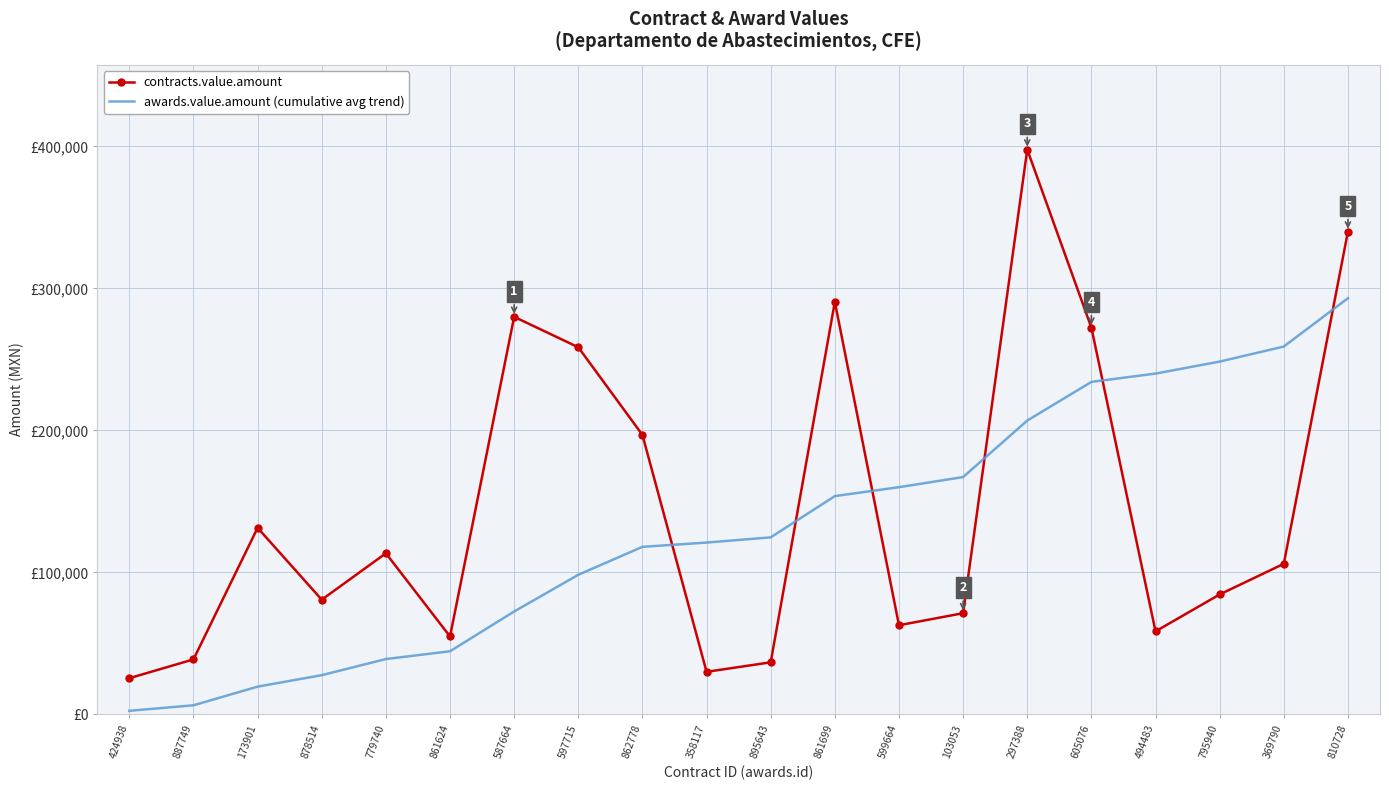

Rank the series by their maximum value, from lowest to highest.

awards.value.amount (cumulative avg trend), contracts.value.amount